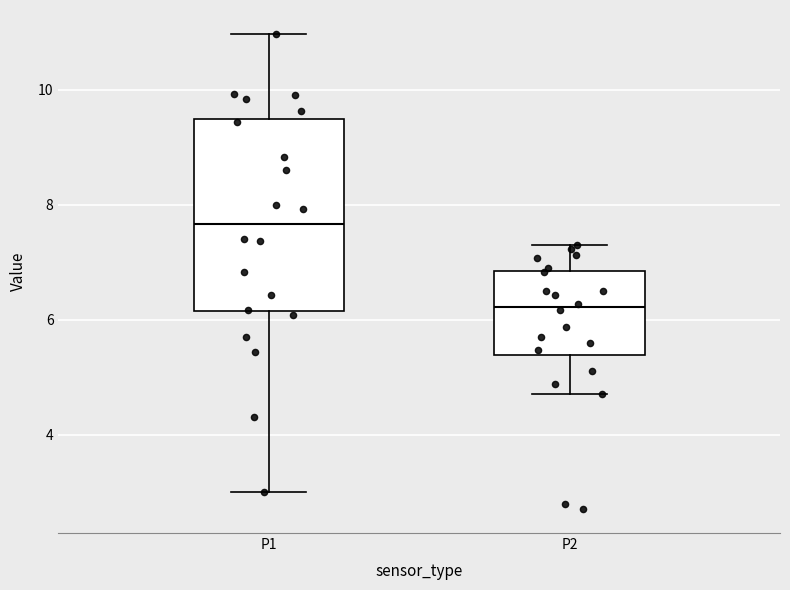

Reading left to right, transcribe this box plot: for each box, give where its median line is, the range the box spans, and where its two whiskers end, as read against the y-axis. The values are not printed on the chart, so give them approximately, as read against the axis.

P1: median 7.6, box 6.2 to 9.4, whiskers 3.0 to 11.0
P2: median 6.2, box 5.4 to 6.8, whiskers 4.8 to 7.4